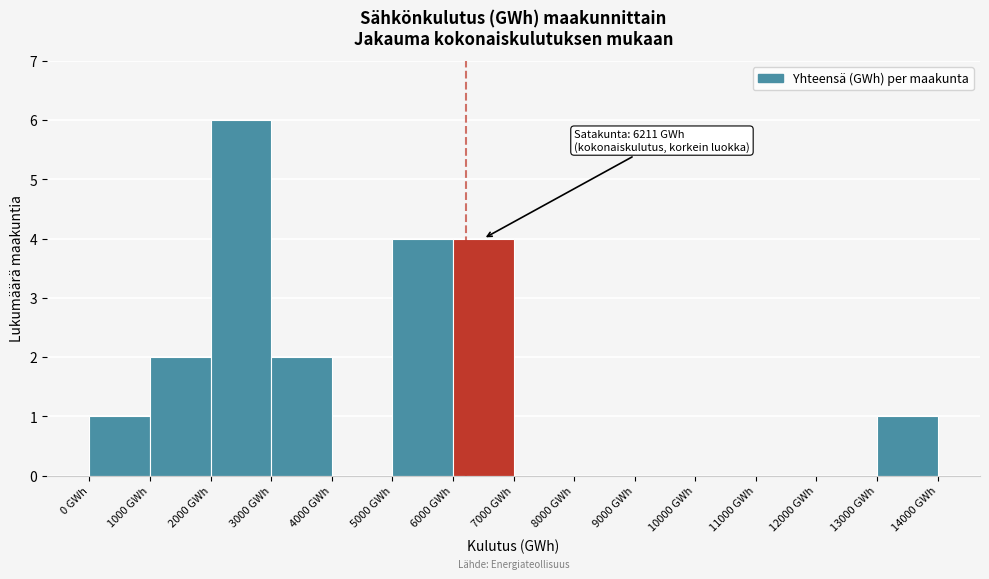

Which range on the x-axis has the tallest bar?

2000 to 3000